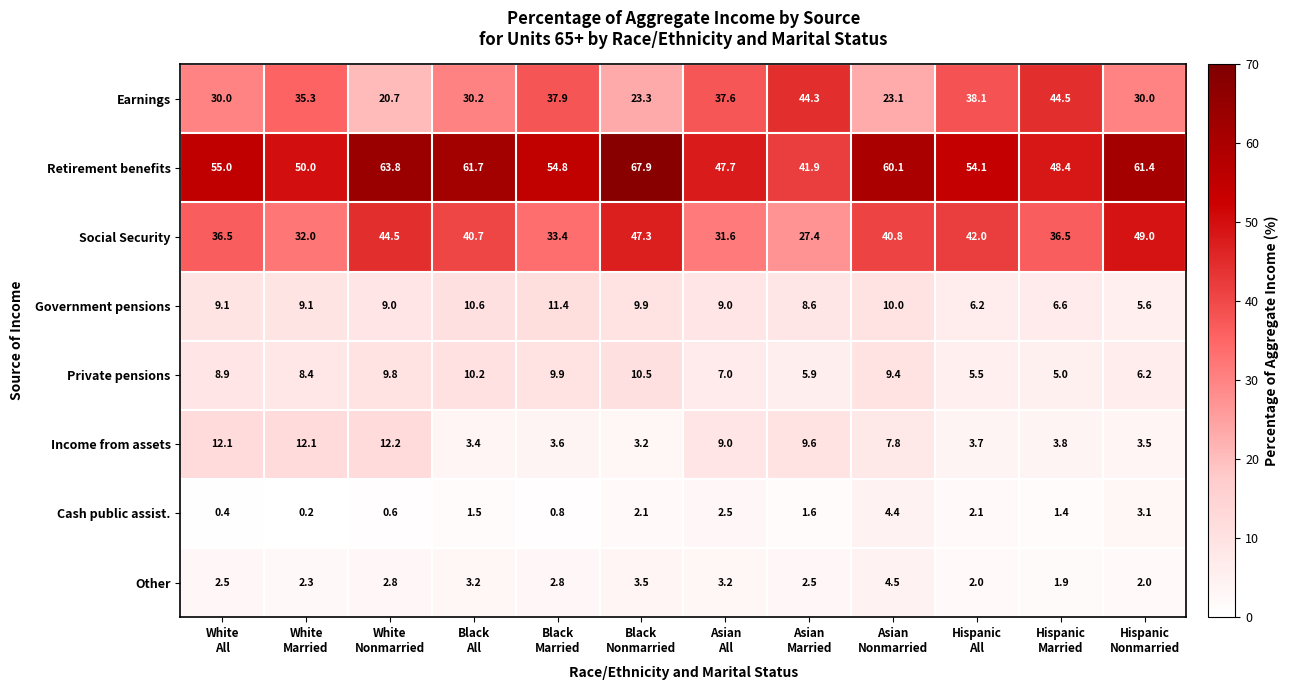

Which series has the largest total across all categories?

Retirement benefits